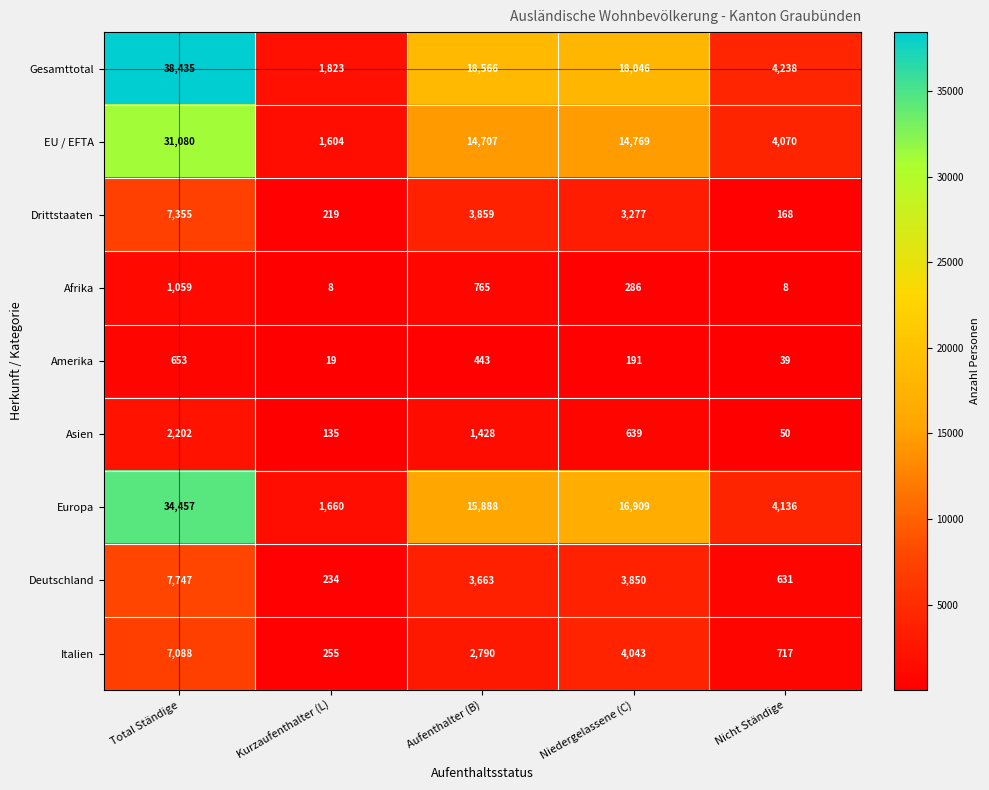

True or false: Gesamttotal has a value of 2740 at Kurzaufenthalter (L).

False